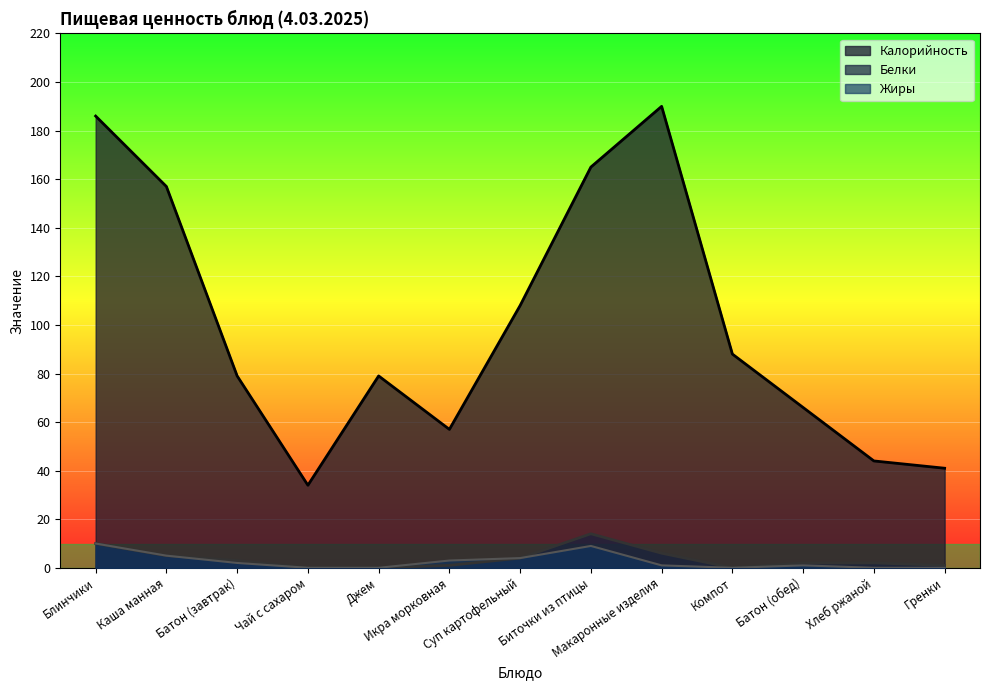

Reading right to left, what are all the values shown in this chart?

Калорийность: Гренки=41	Хлеб ржаной=44	Батон (обед)=66	Компот=88	Макаронные изделия=190	Биточки из птицы=165	Суп картофельный=108	Икра морковная=57	Джем=79	Чай с сахаром=34	Батон (завтрак)=79	Каша манная=157	Блинчики=186
Белки: Гренки=1	Хлеб ржаной=2	Батон (обед)=2	Компот=0	Макаронные изделия=6	Биточки из птицы=14	Суп картофельный=4	Икра морковная=1	Джем=0	Чай с сахаром=0	Батон (завтрак)=3	Каша манная=5	Блинчики=10
Жиры: Гренки=0	Хлеб ржаной=0	Батон (обед)=1	Компот=0	Макаронные изделия=1	Биточки из птицы=9	Суп картофельный=4	Икра морковная=3	Джем=0	Чай с сахаром=0	Батон (завтрак)=2	Каша манная=5	Блинчики=10